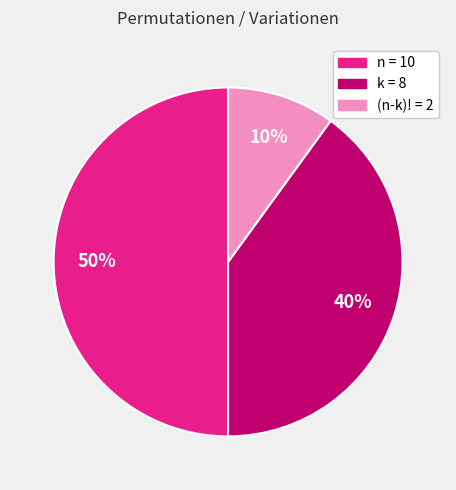

How many slices are in this pie chart?

3